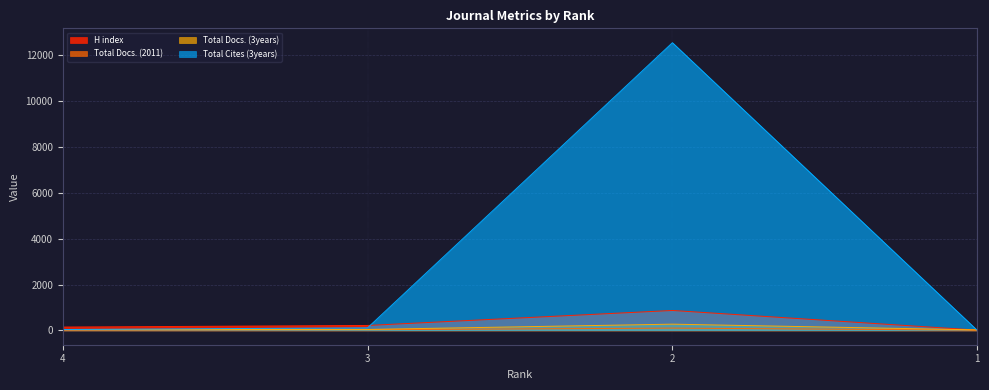

At which label does Total Docs. (2011) first exceed 27?

2